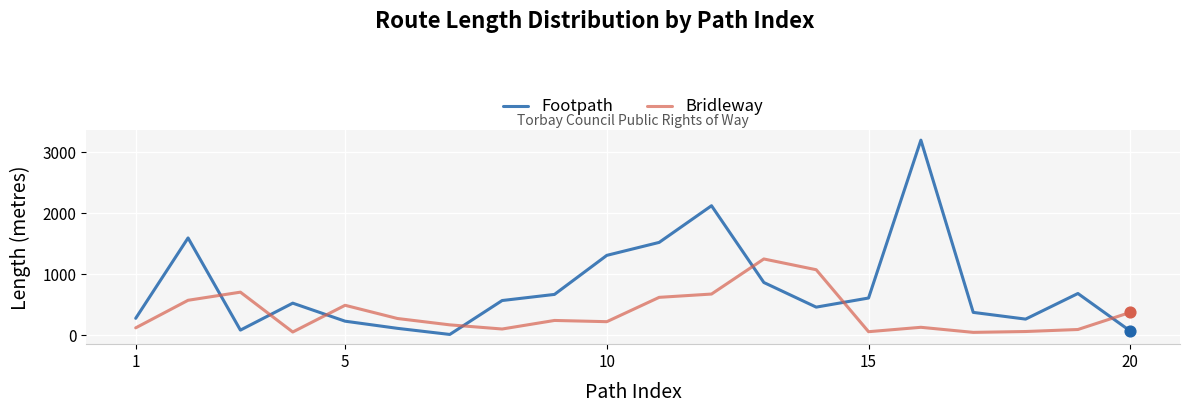

At how many categories does at least one series exceed 955?

7